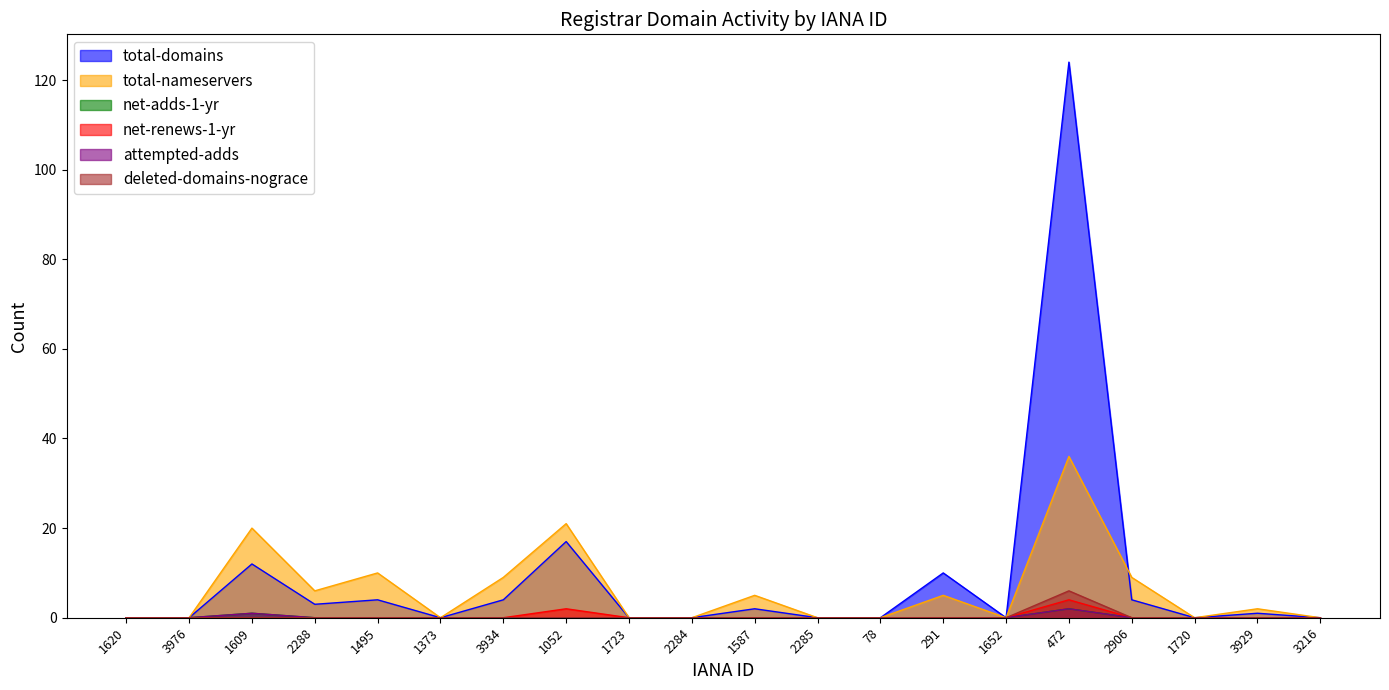

Rank the series by their maximum value, from lowest to highest.

net-adds-1-yr, attempted-adds, net-renews-1-yr, deleted-domains-nograce, total-nameservers, total-domains